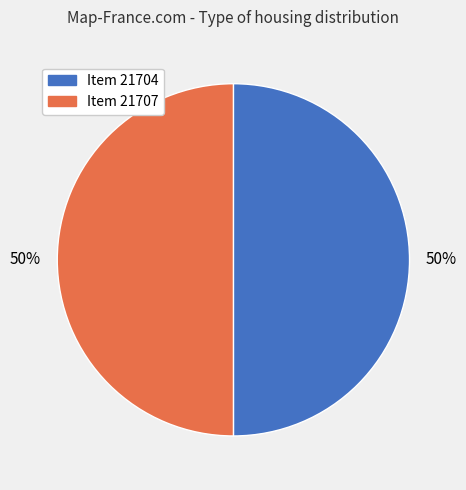

What percentage is the Item 21704 slice, to the nearest percent?

50%